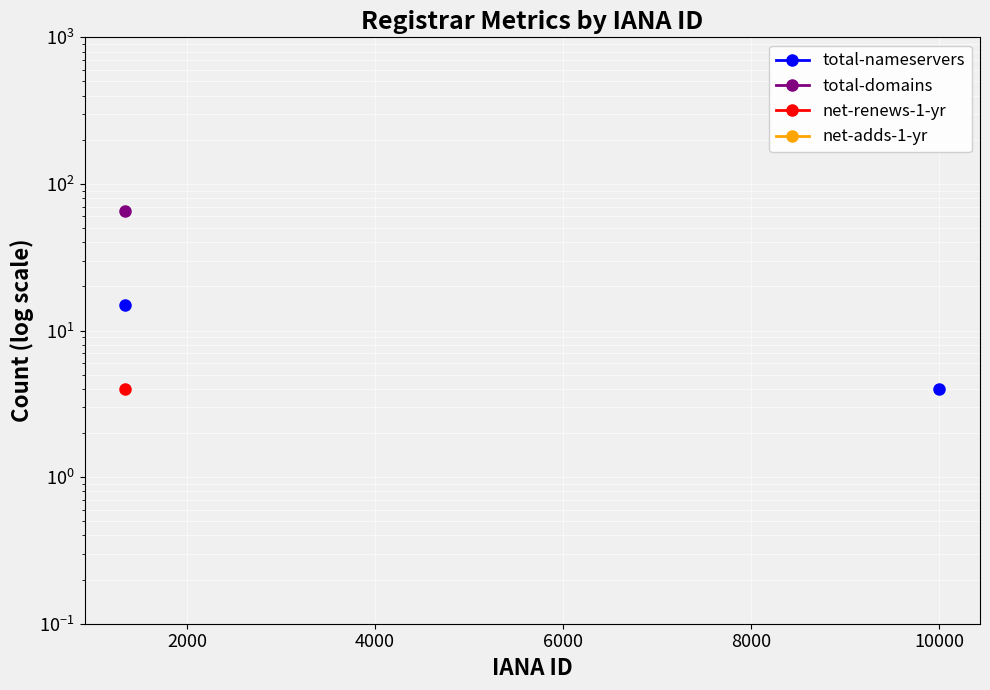

What are all the series names shown in the legend?

total-nameservers, total-domains, net-renews-1-yr, net-adds-1-yr